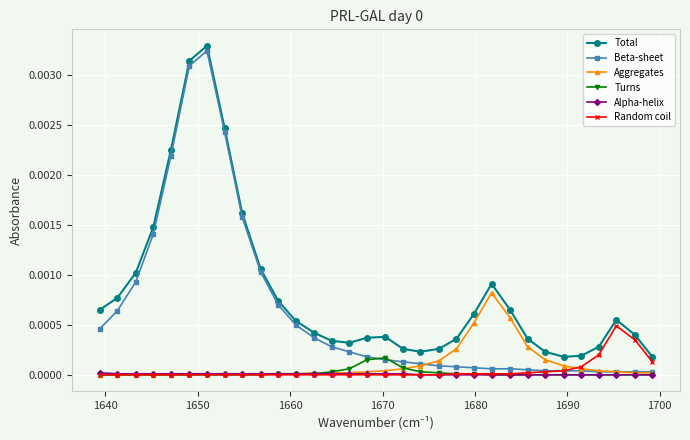

Which series has the widest spread of values?

Beta-sheet